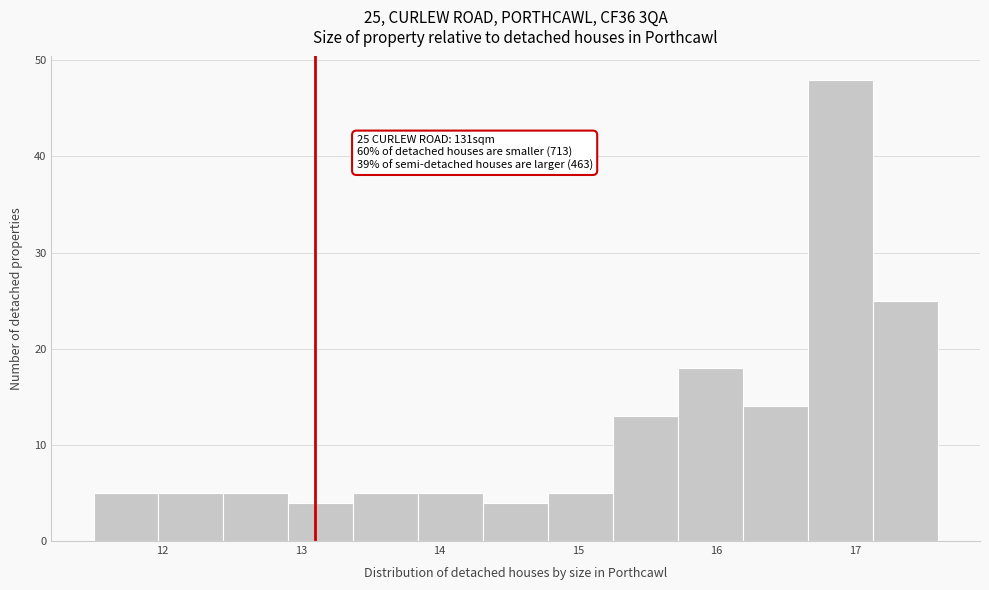

Over which range of the x-axis is the bar tallest?

16.7 to 17.1